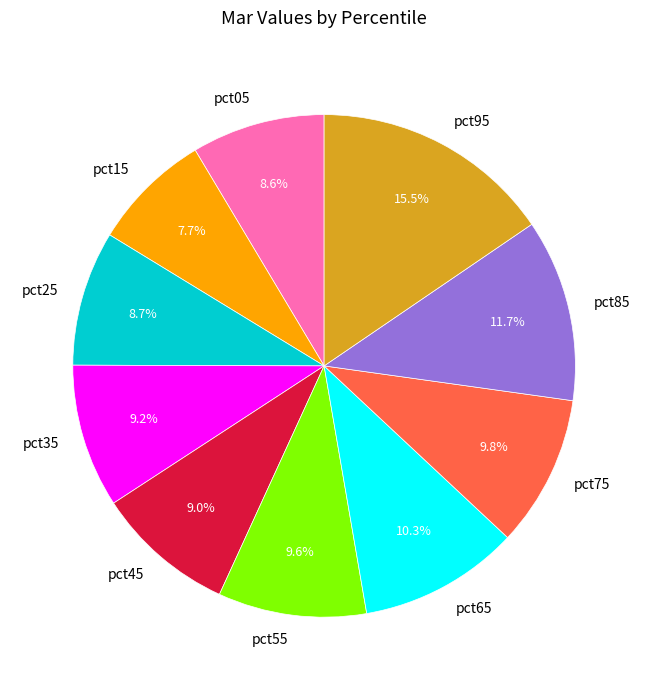

Between pct15 and pct35, which is larger?

pct35